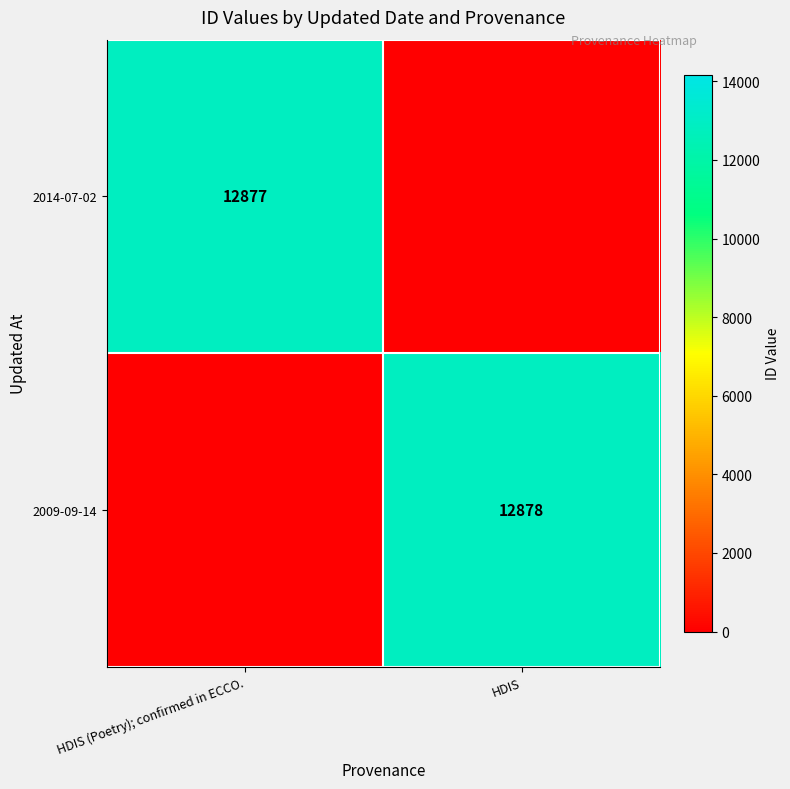

The 2009-09-14 series shows 4948 at HDIS. True or false?

False